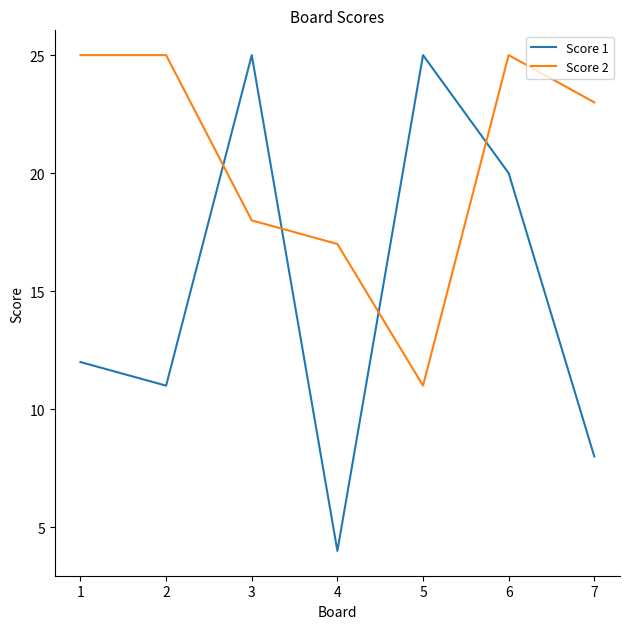

Reading left to right, extract all data points from this chart.

Score 1: 1=12	2=11	3=25	4=4	5=25	6=20	7=8
Score 2: 1=25	2=25	3=18	4=17	5=11	6=25	7=23